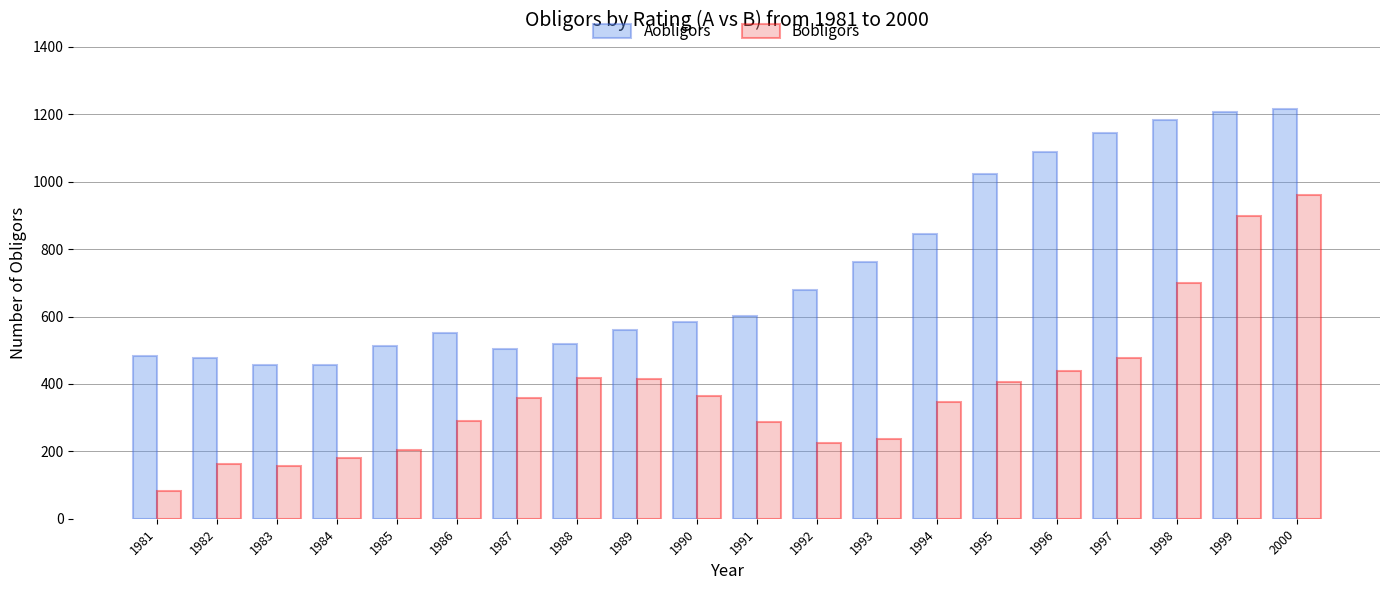

True or false: Bobligors has a value of 418 at 1988.

True